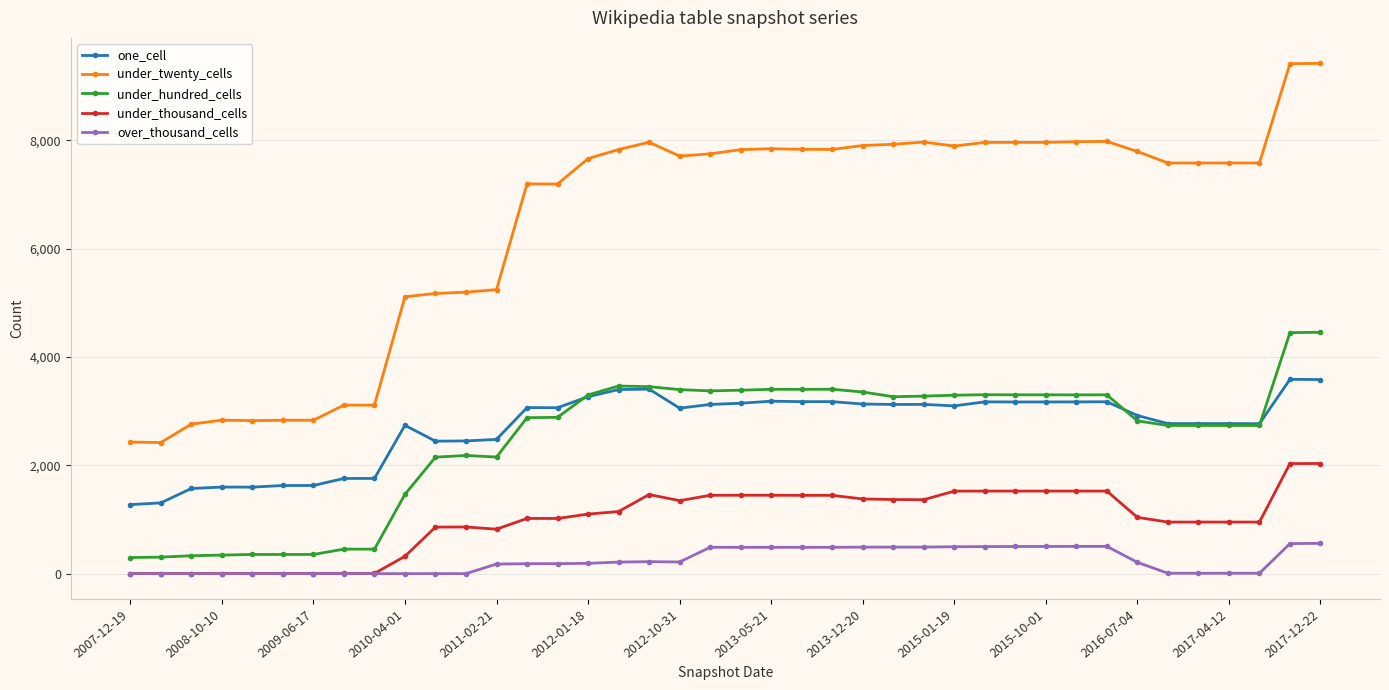

True or false: one_cell has more than 2 points higher than both neighbors.

True